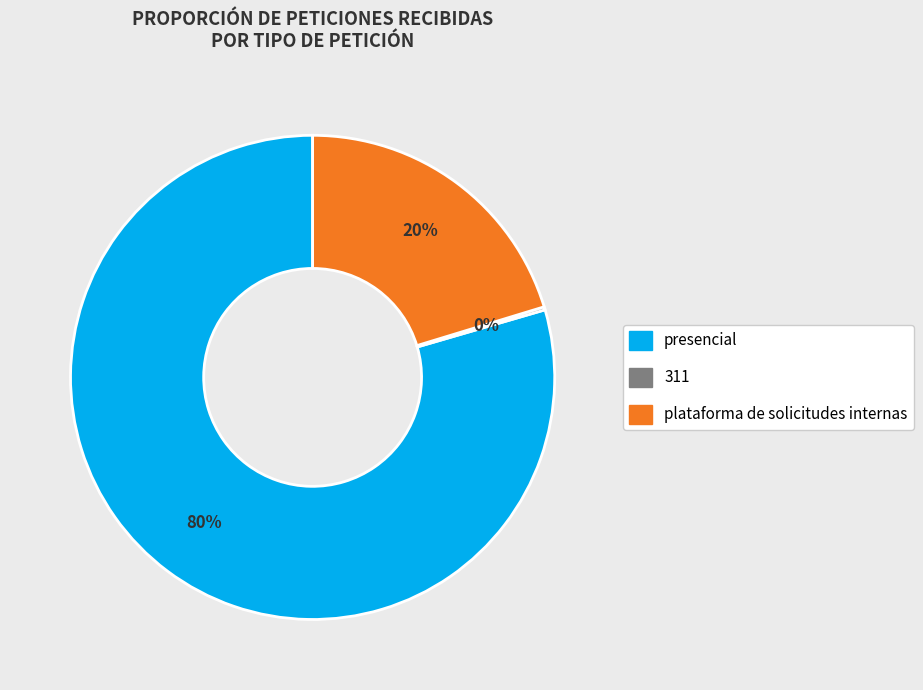

What is the largest slice in the pie chart?

presencial